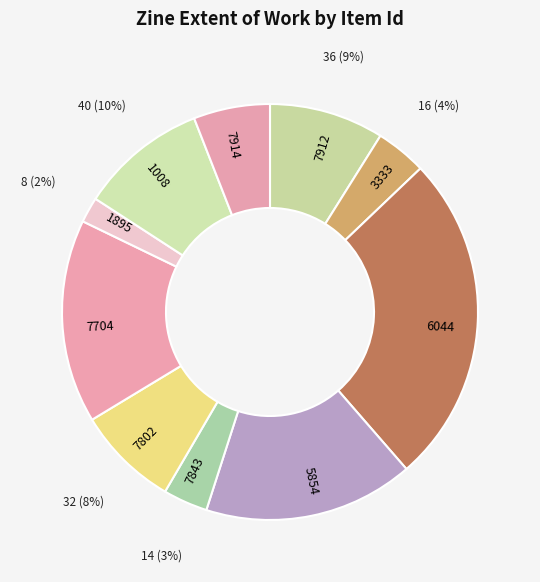

Does any single category account for the majority?

No